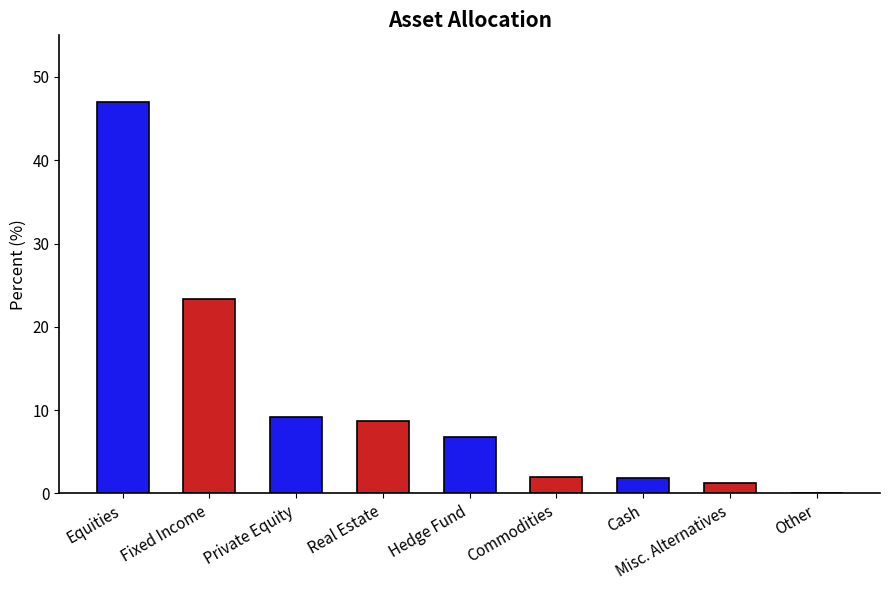

Which label corresponds to the largest value in the chart?

Equities